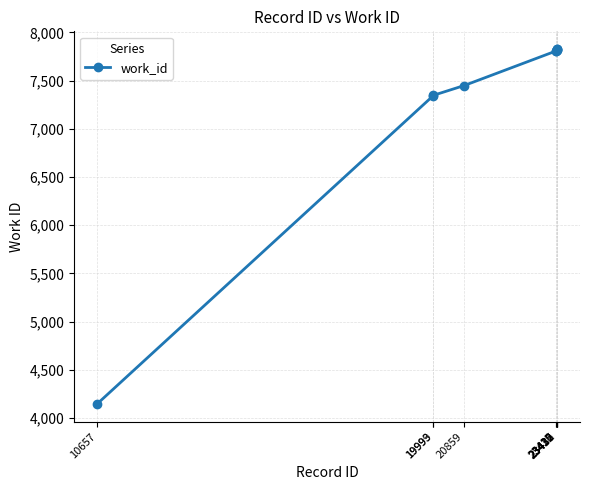

What is the value of the 6th point from the left?

7810